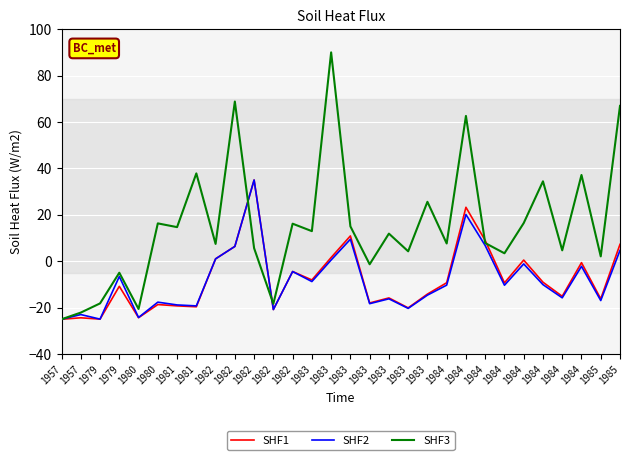

The value of SHF3 at 1980 is 23.7. True or false?

False